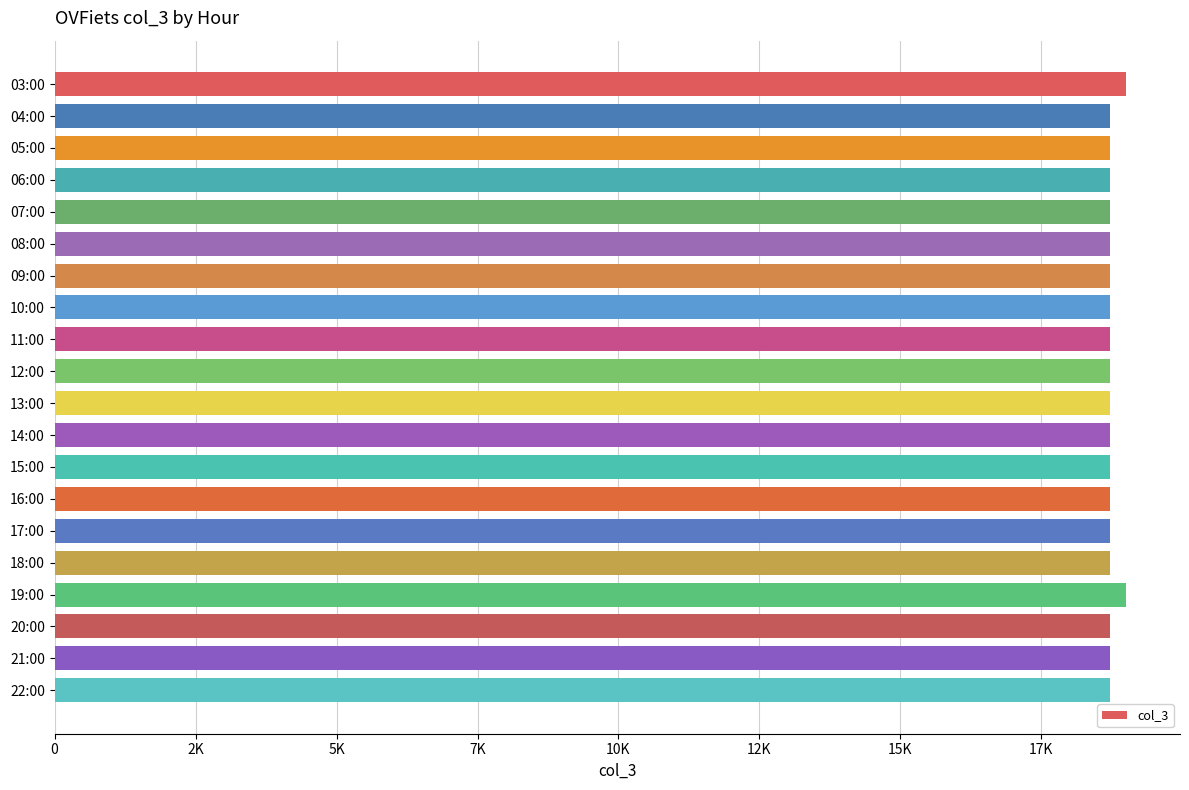

Does the chart contain any negative values?

No